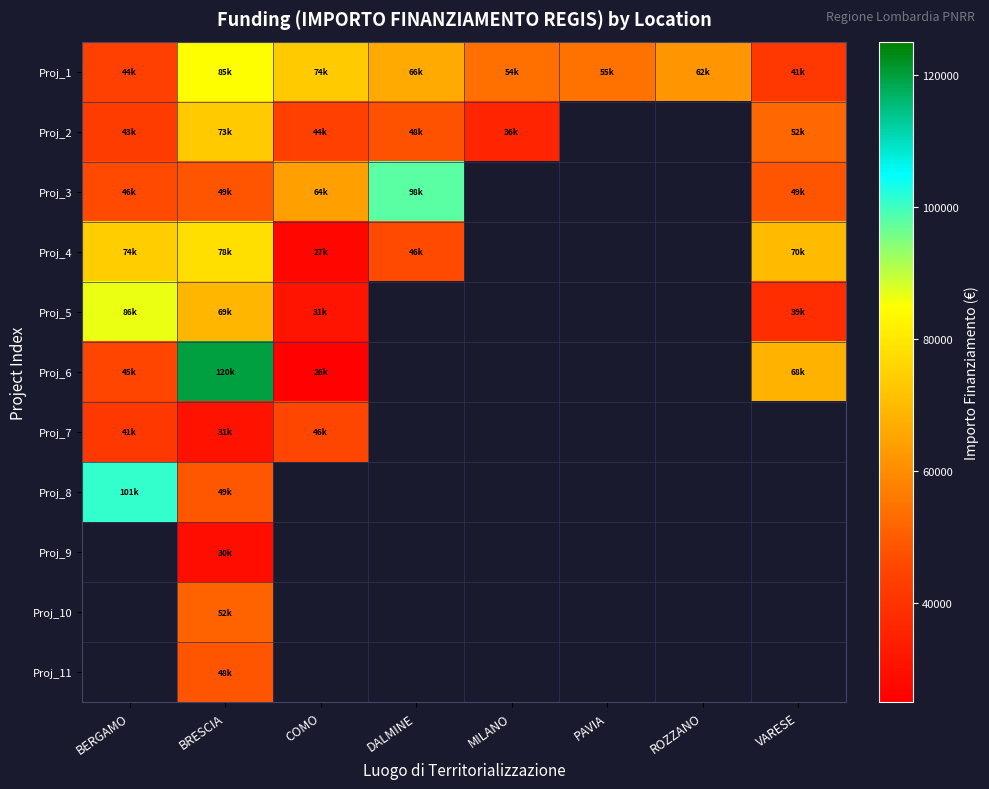

At how many categories does at least one series exceed 70444?

4